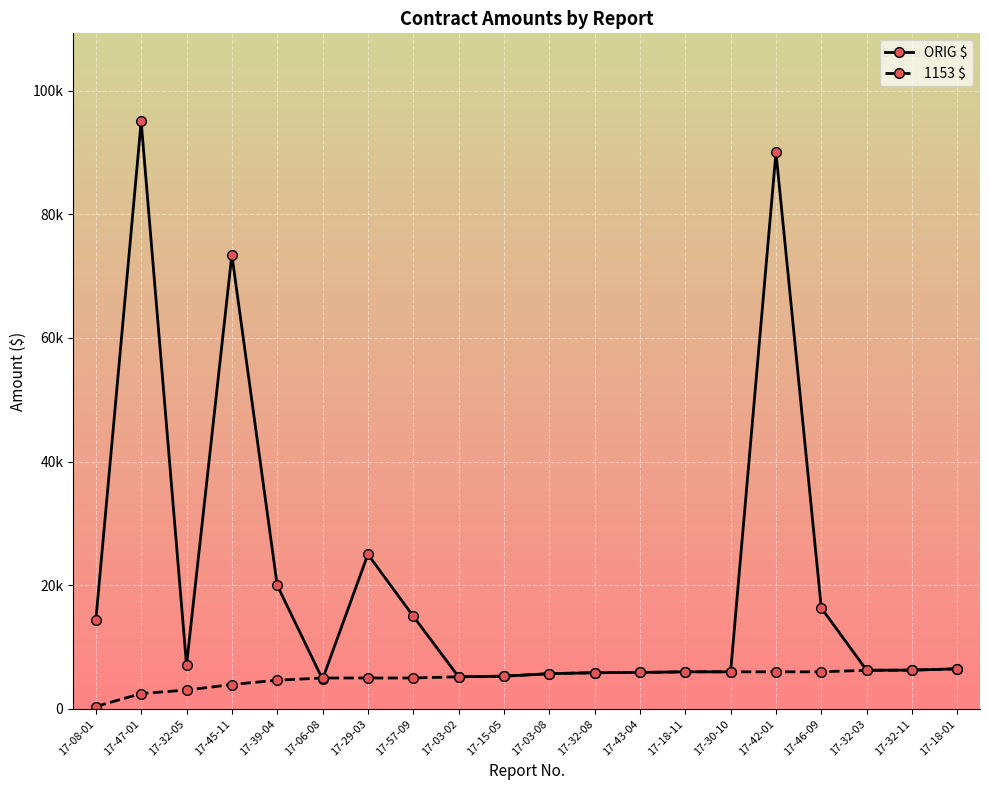

True or false: 1153 $ and ORIG $ intersect in this chart.

True